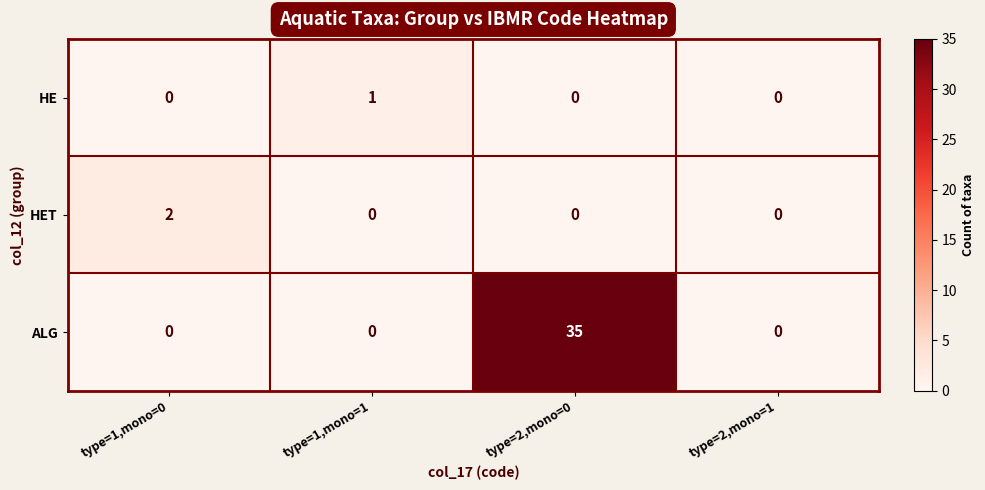

Count the ALG values in the range 0 to 35.

4